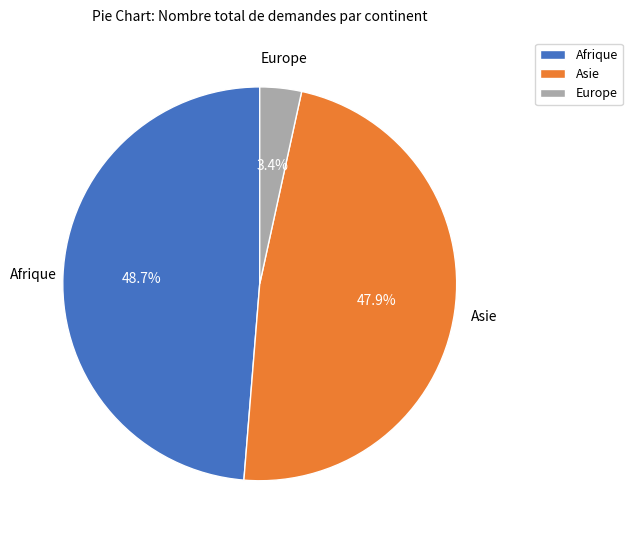

What is the smallest slice in the pie chart?

Europe